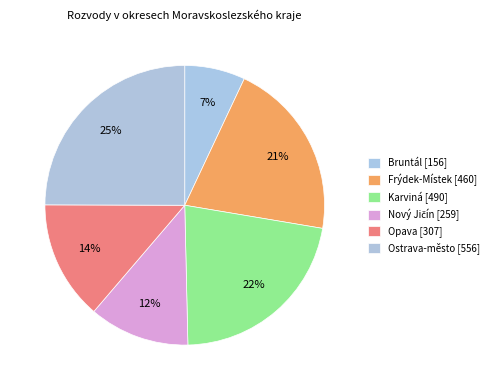

What is the change in value from Karviná to Nový Jičín?

-231